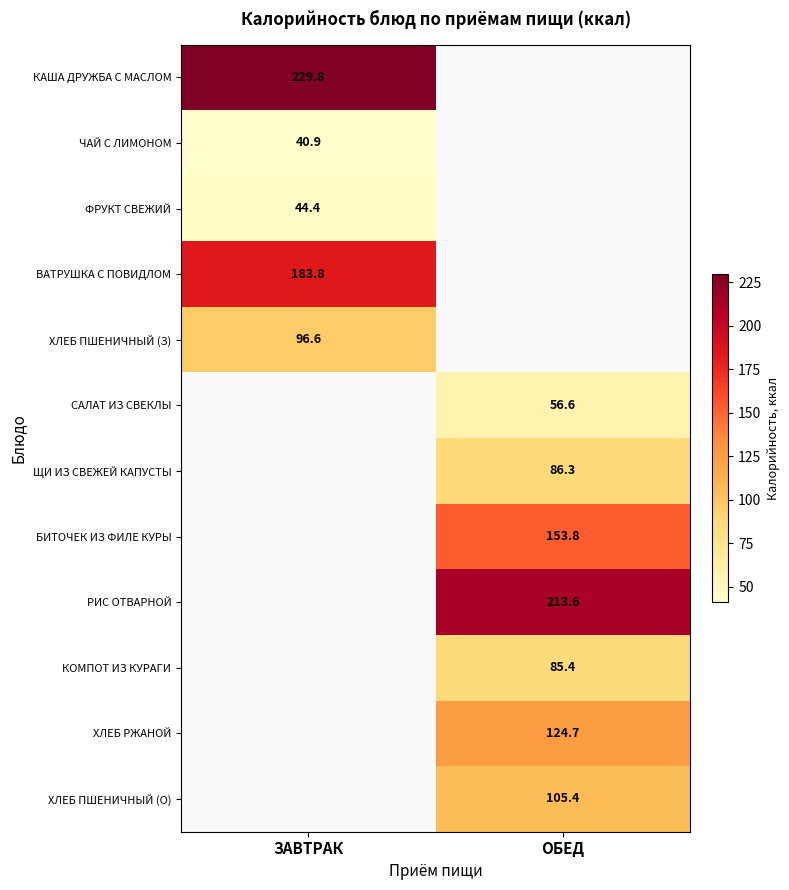

Count the number of data series in this chart.

12